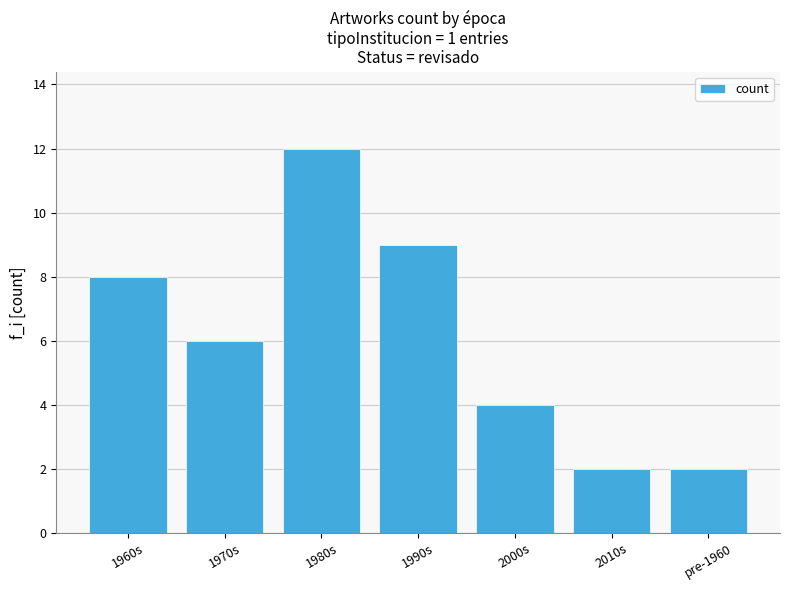

What is the minimum value shown in the chart?

2